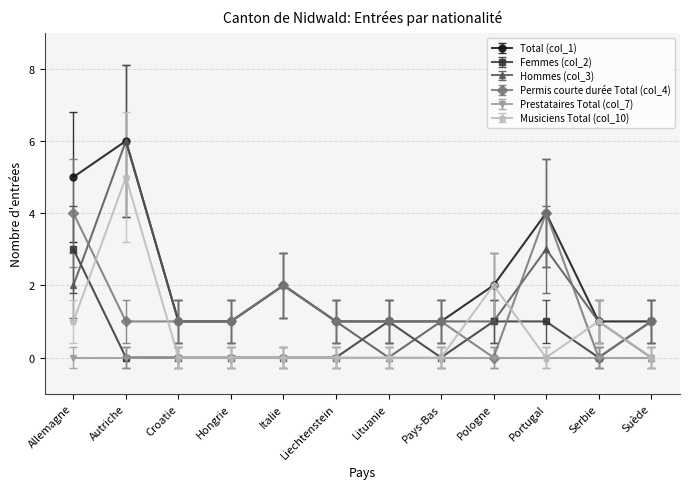

What is the difference between the highest and lowest values at Allemagne?

5